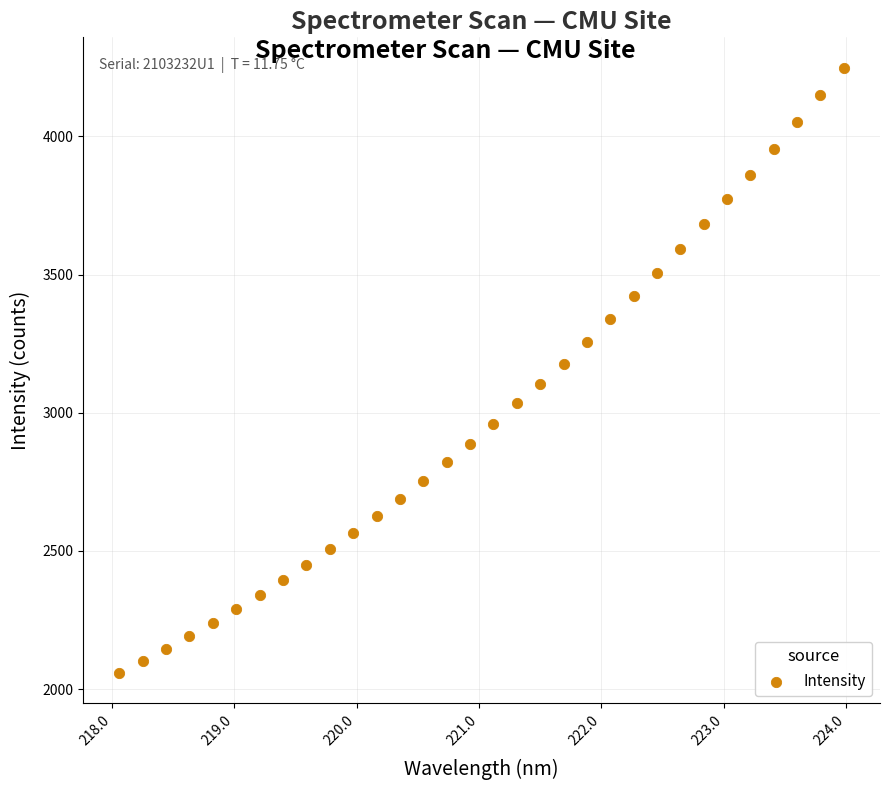

What is the range of X values (max minus min)?

5.9